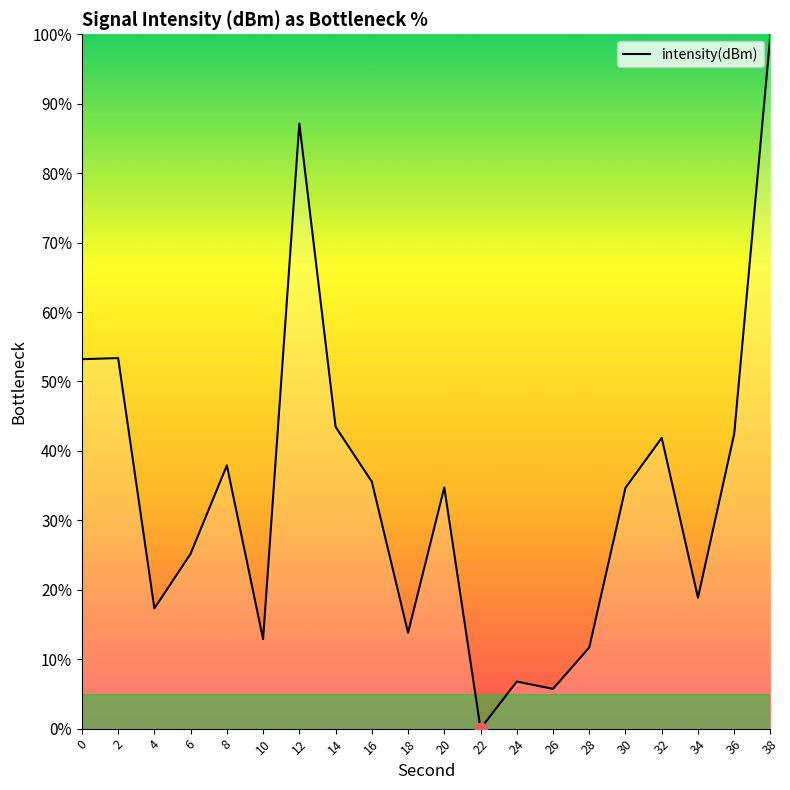

Between 16 and 22, which is larger?

16